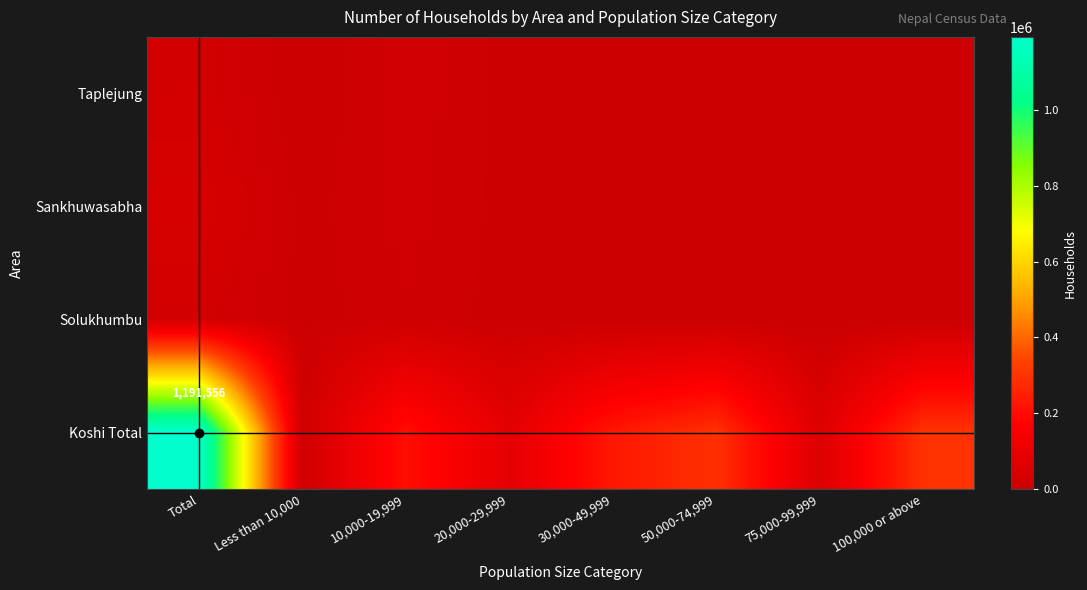

Rank the series by their maximum value, from lowest to highest.

Solukhumbu, Taplejung, Sankhuwasabha, Koshi Total